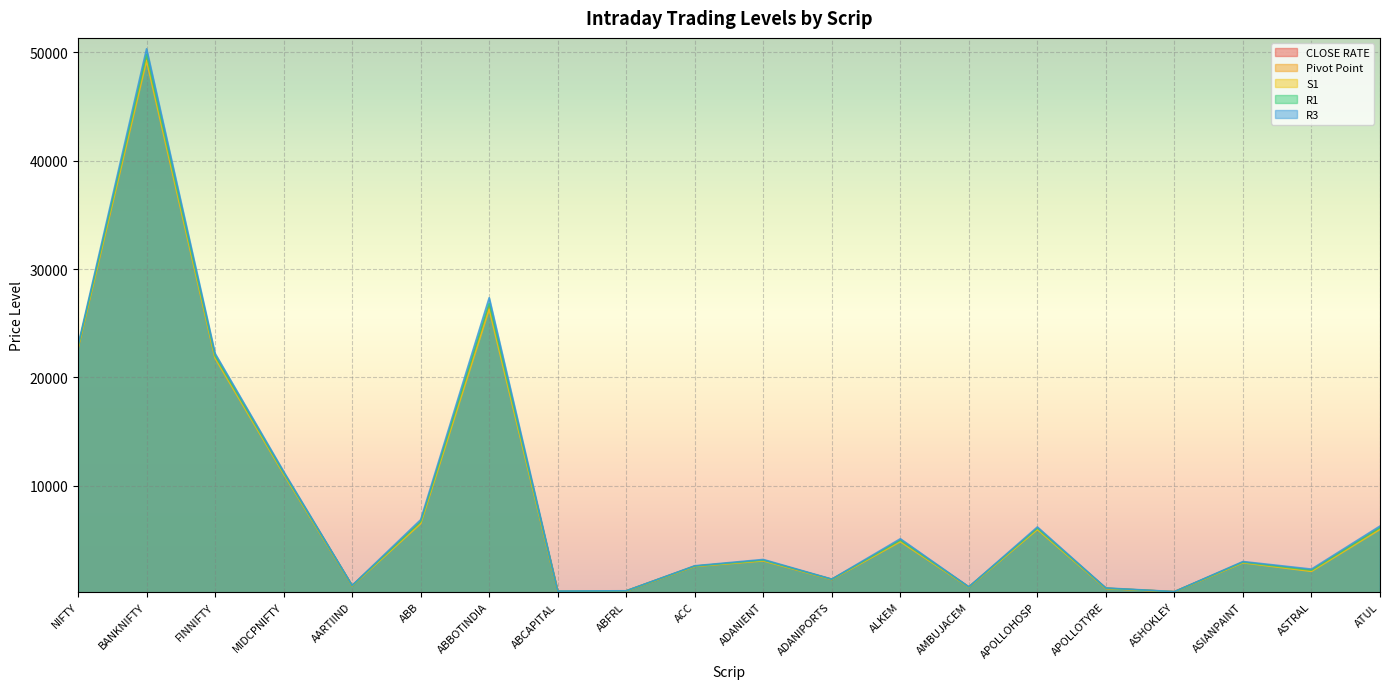

Where is R3 nearest to the value 25272?

ABBOTINDIA